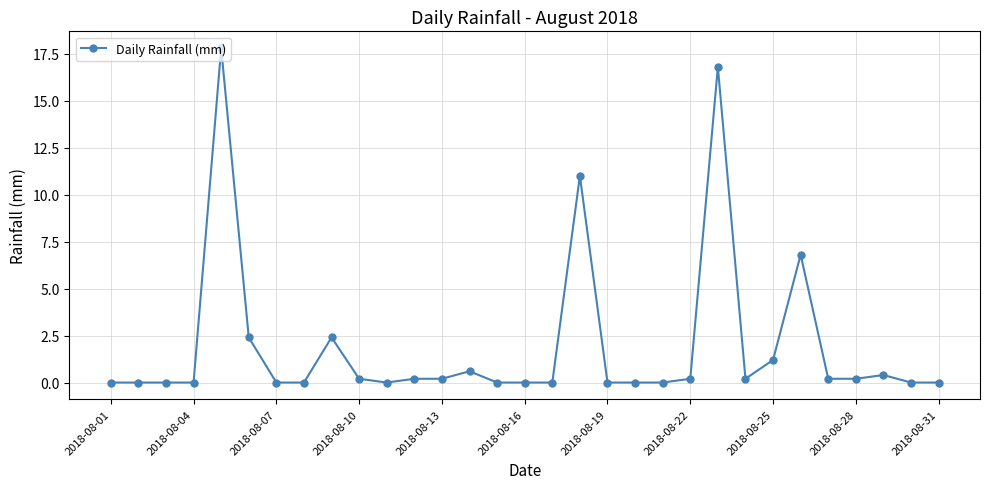

What is the maximum value shown in the chart?

17.8